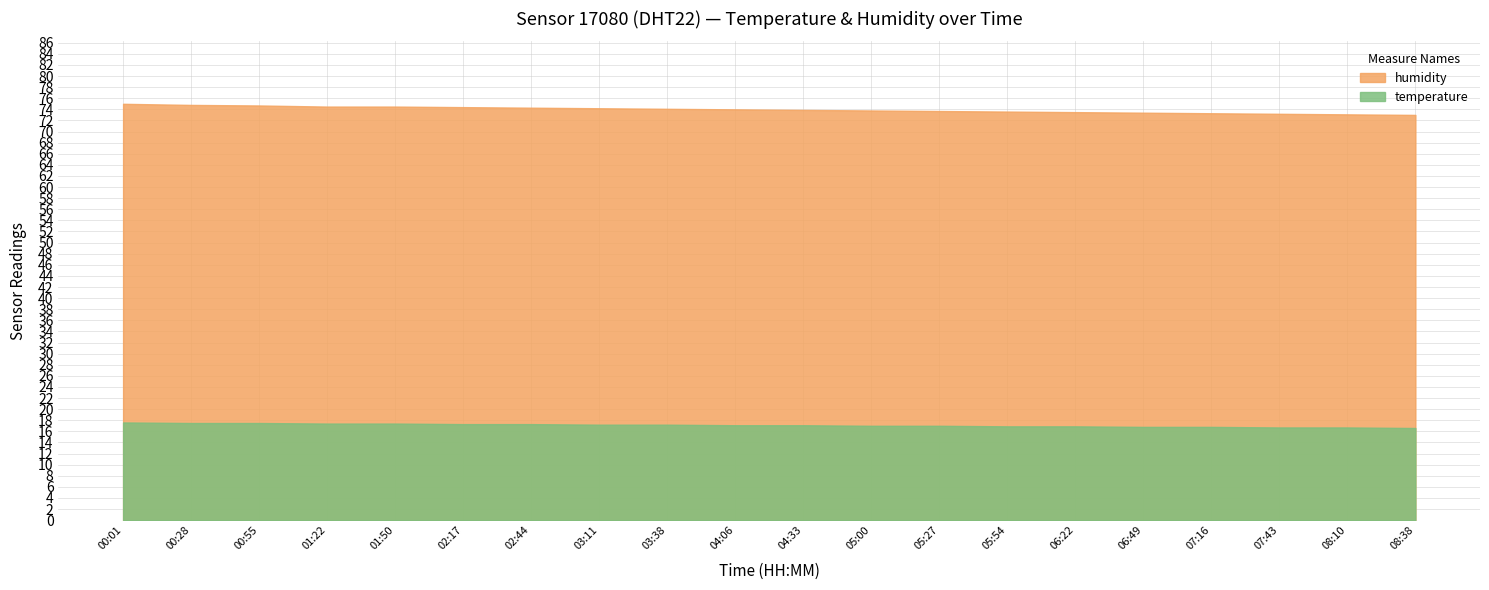

The value of humidity at 01:22 is 74.5. True or false?

True